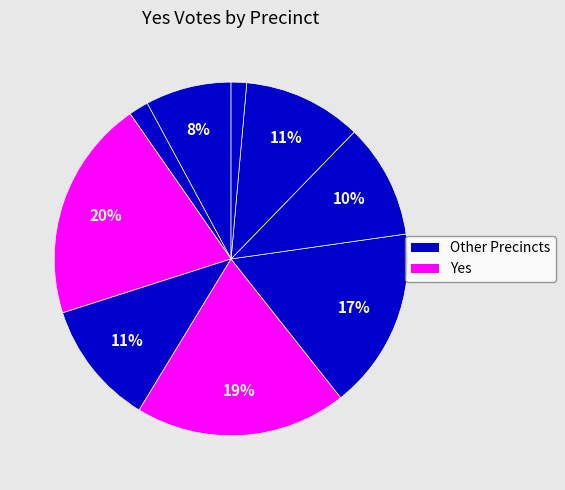

Is there any slice that represents more than half of the pie?

No